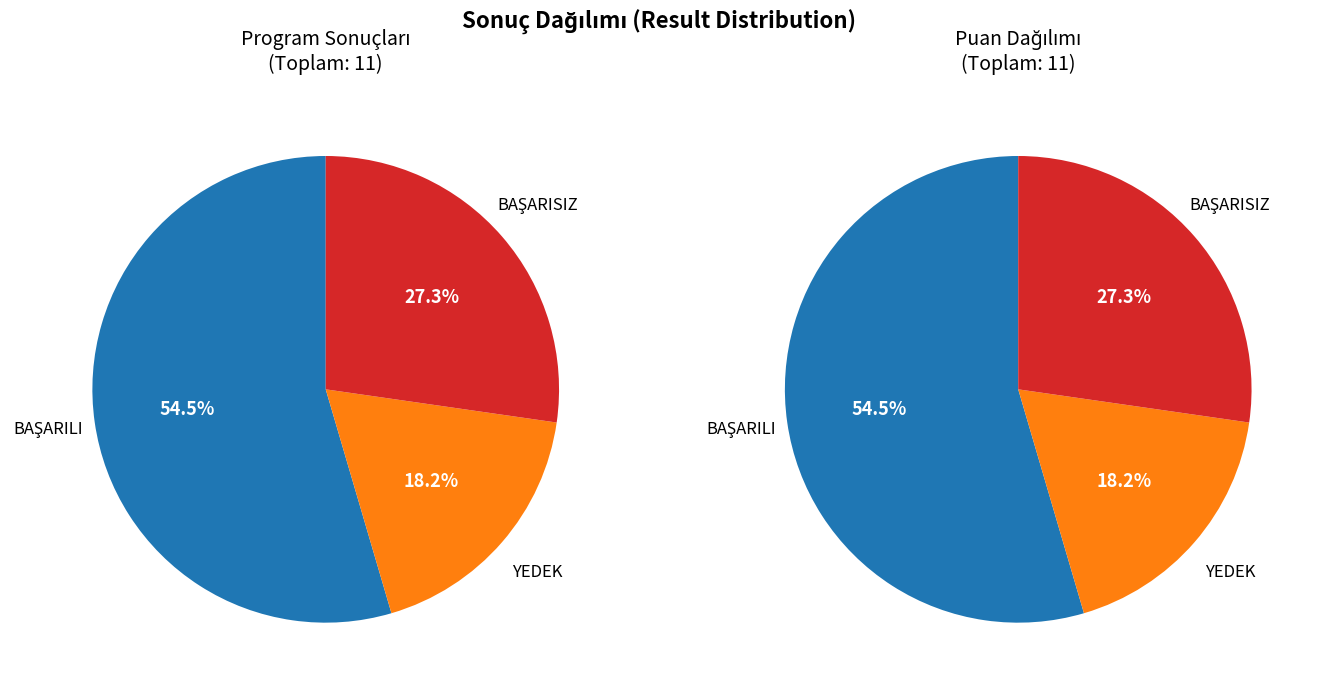

Rank the categories by value from lowest to highest.

YEDEK, BAŞARISIZ, BAŞARILI